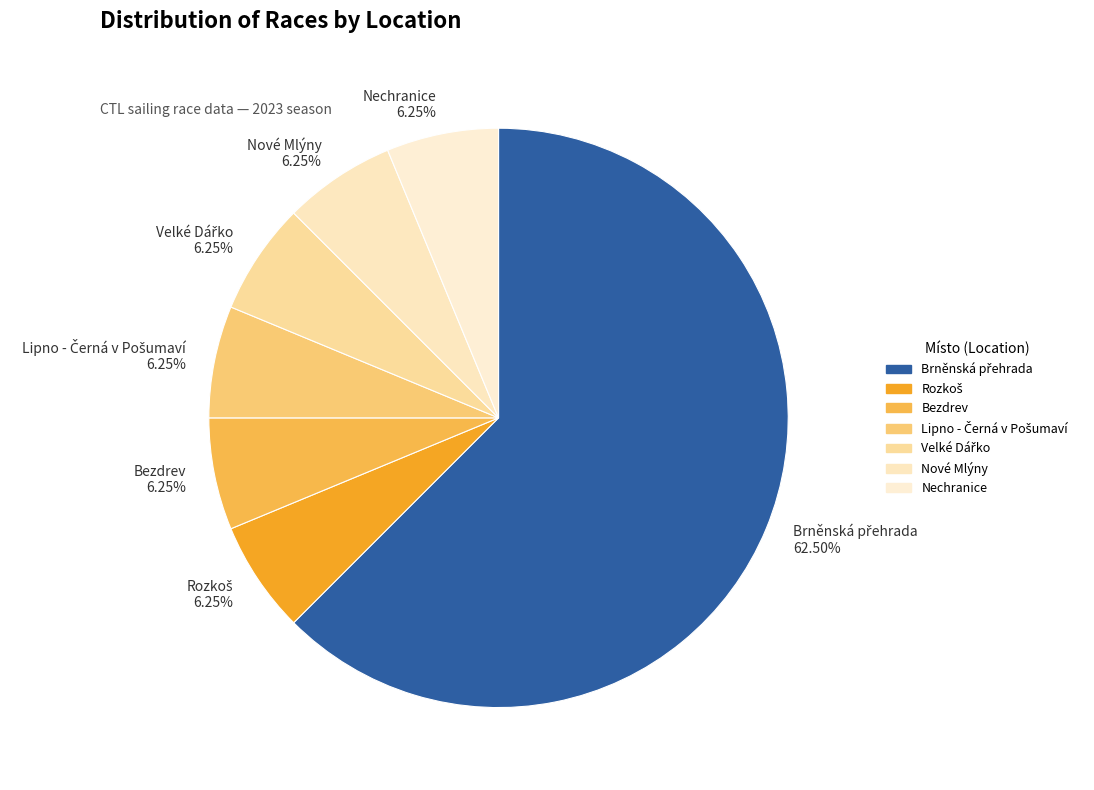

Does any single category account for the majority?

Yes